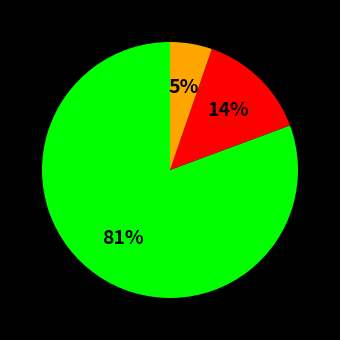

To the nearest percent, what is the average slice percentage?

33%